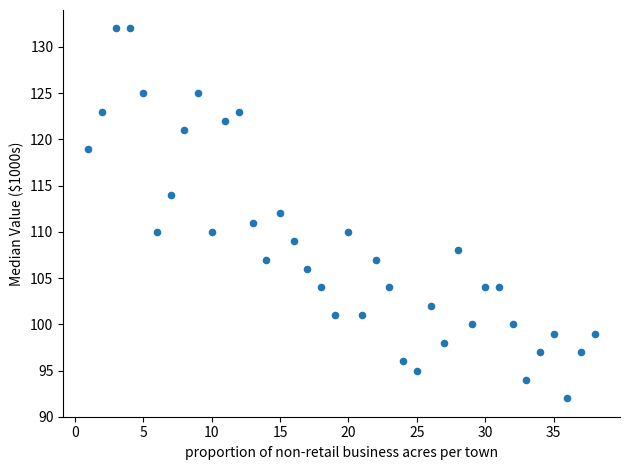

What is the range of X values (max minus min)?

37